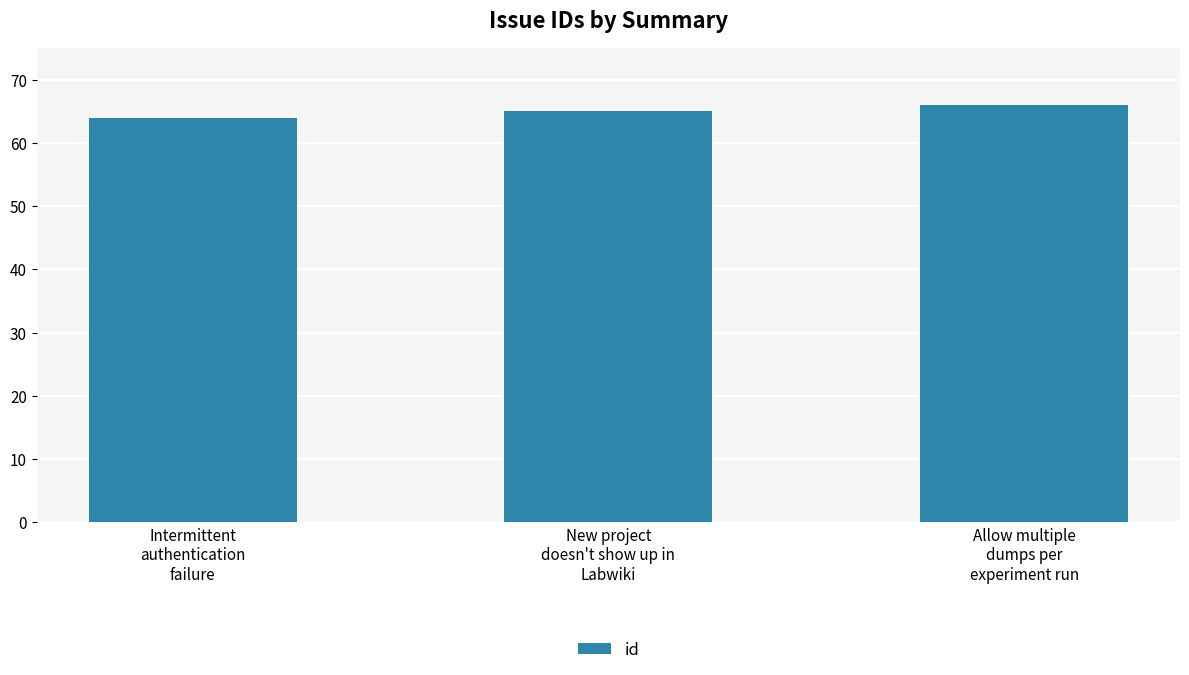

How many bars are there in total?

3